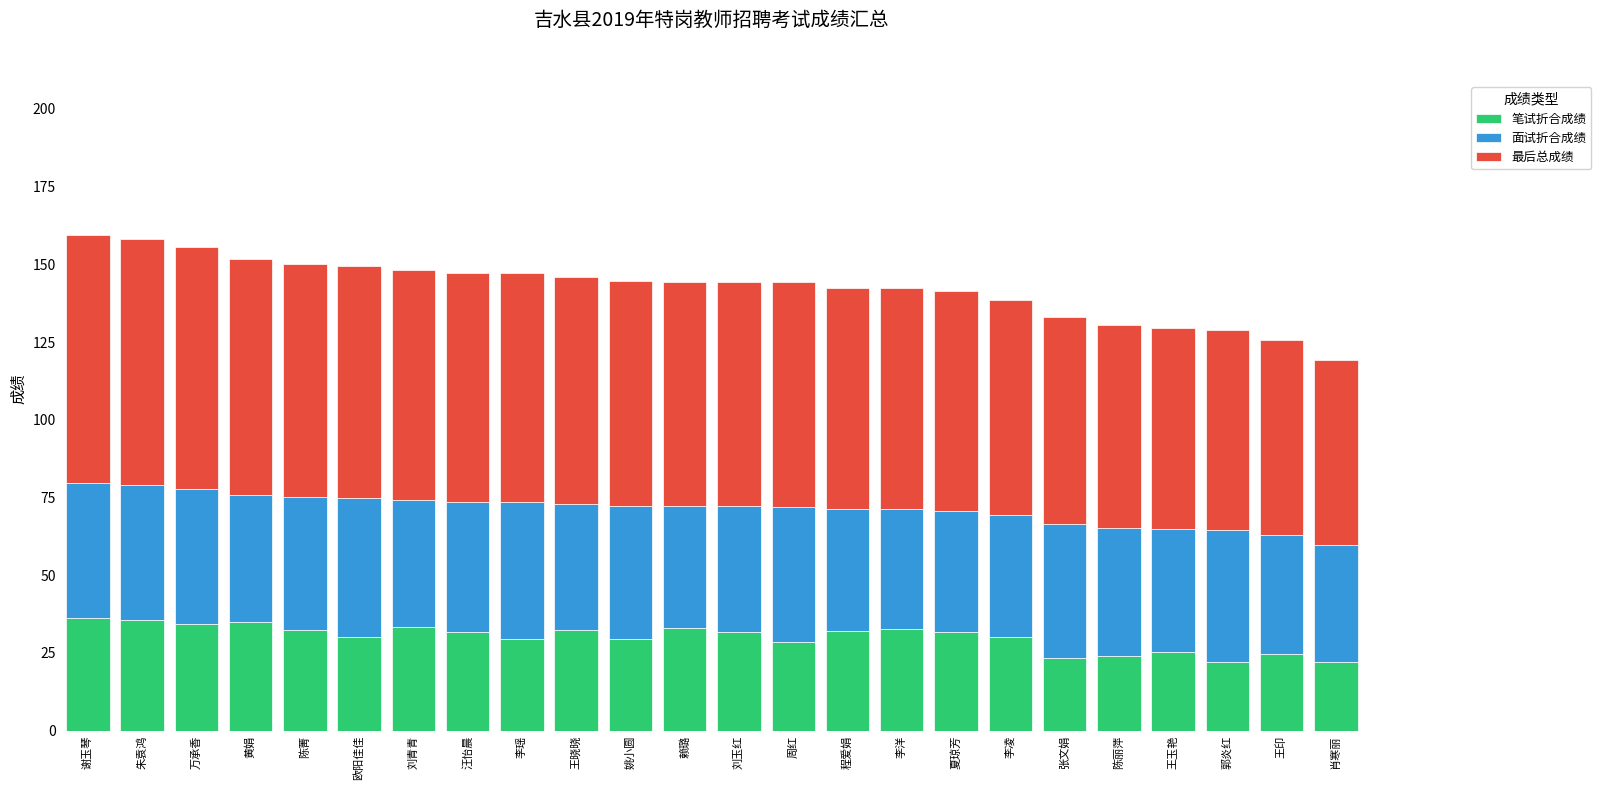

What is the total value across all series at 王印?

125.7